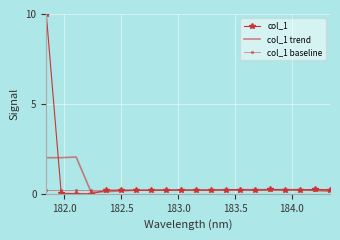

True or false: col_1 and col_1 trend cross at least once.

True